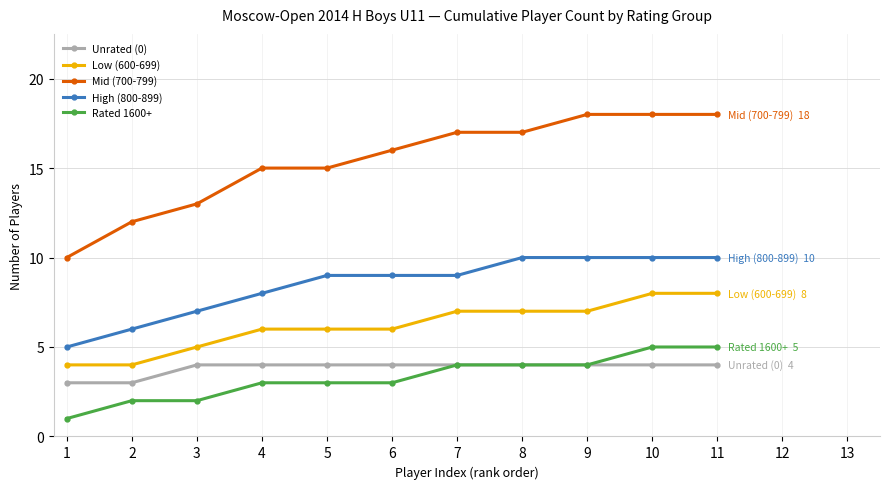

At how many categories does at least one series exceed 9?

11